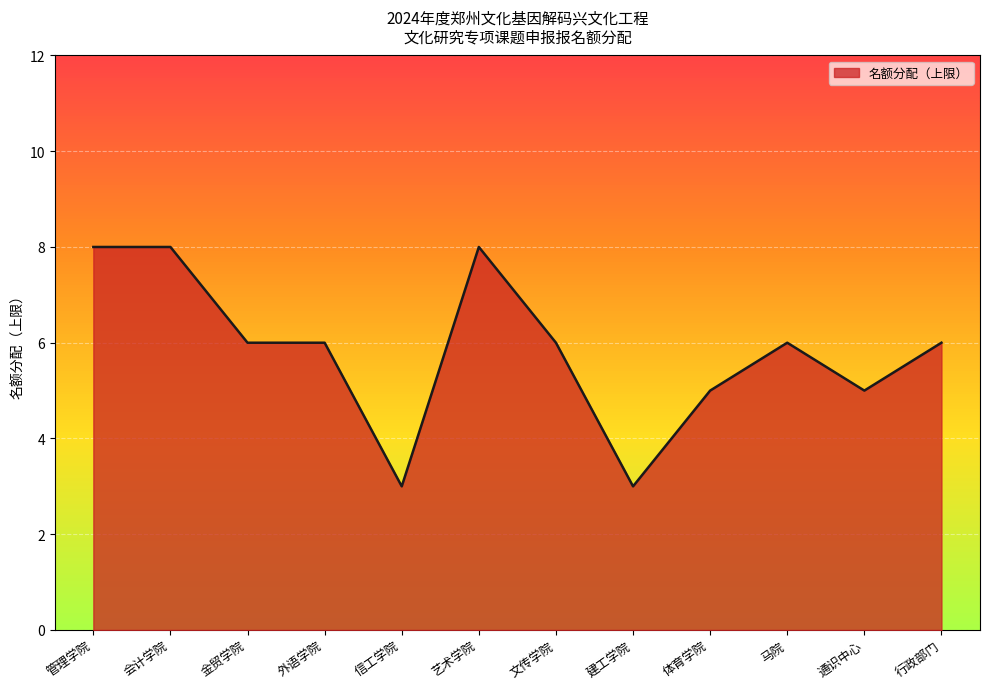

What is the maximum value shown in the chart?

8